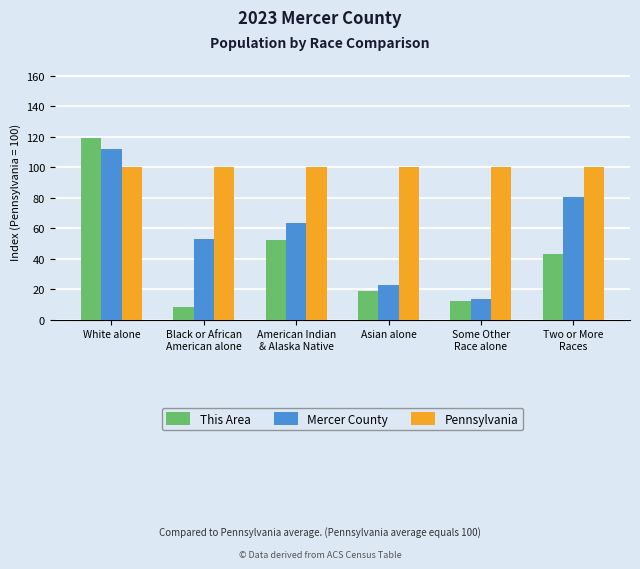

At how many categories does at least one series exceed 74?

6